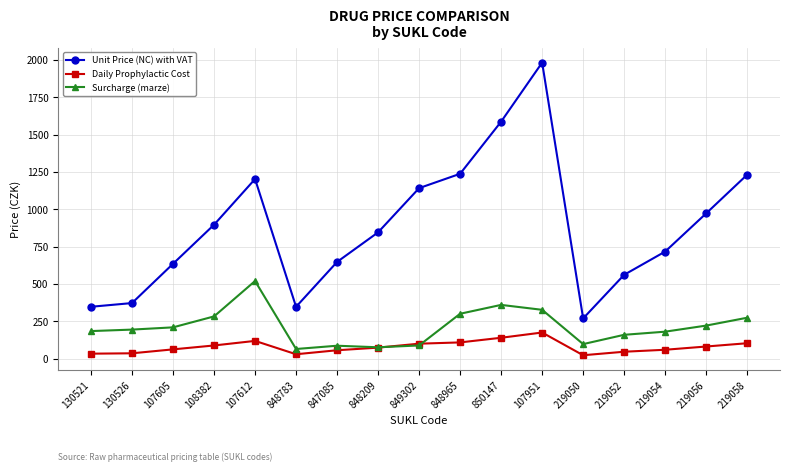

At which label does Daily Prophylactic Cost reach its peak?

107951